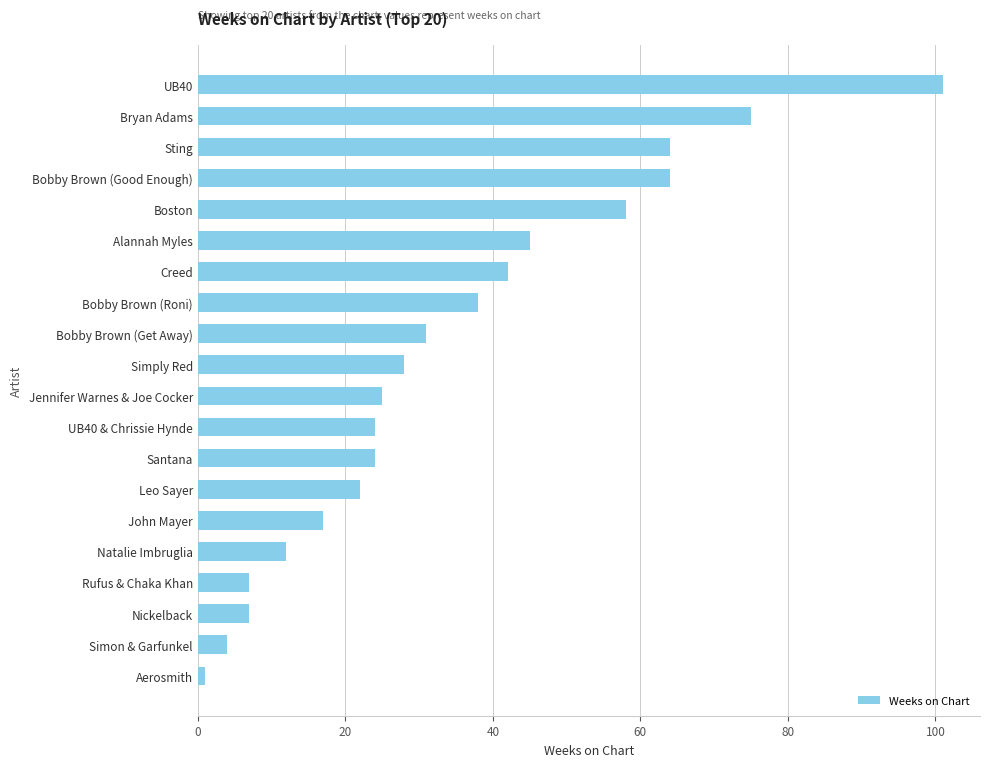

What is the minimum value shown in the chart?

1